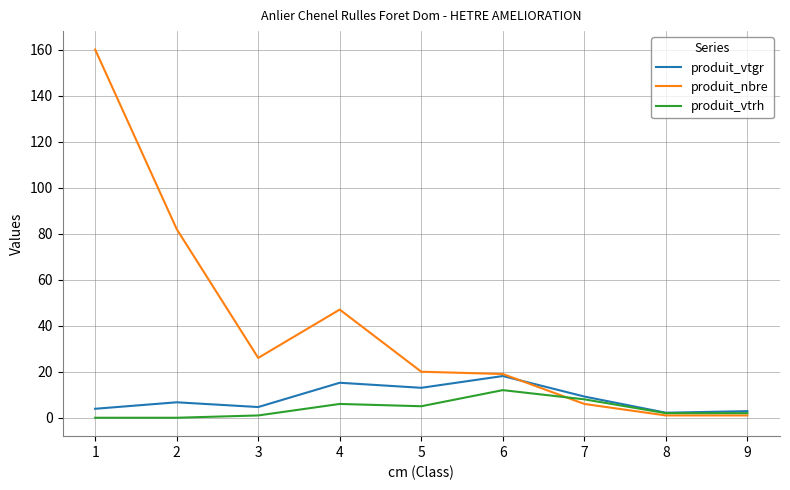

Where is the first local minimum for produit_vtgr?

3